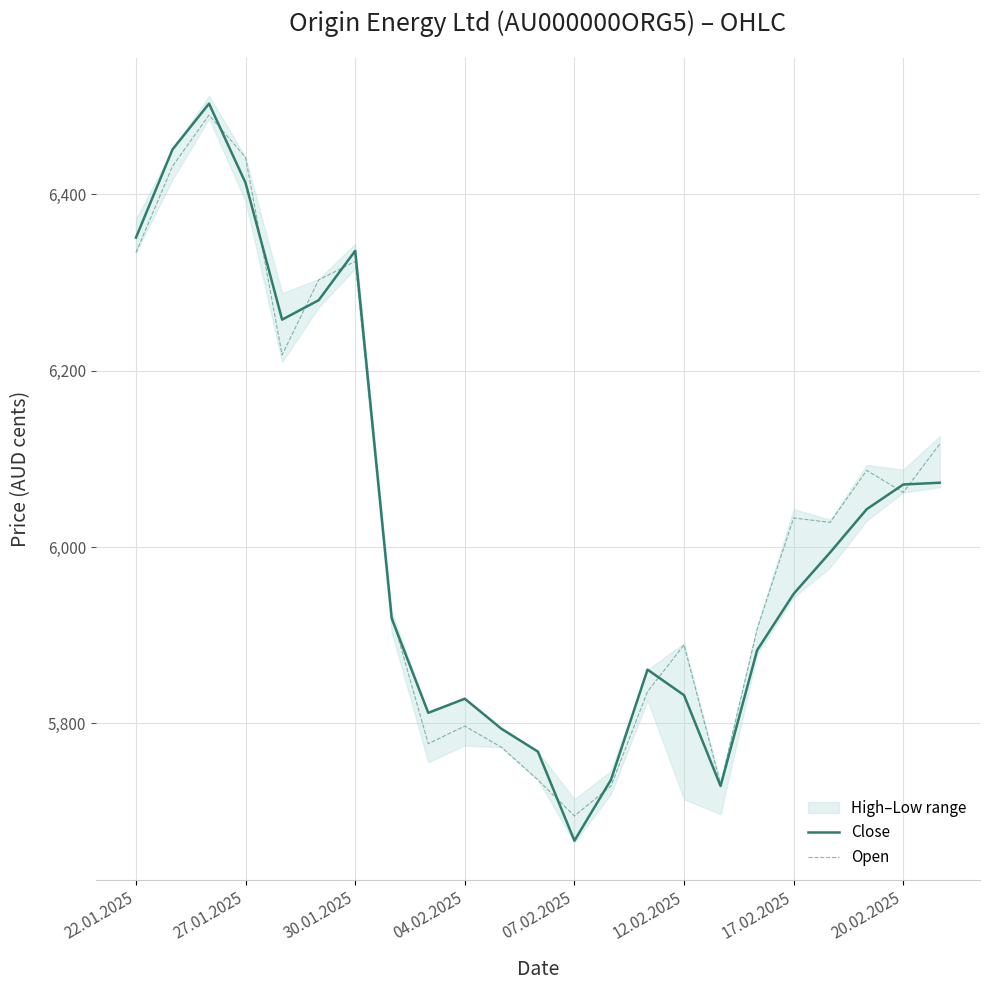

Is it true that Open equals 3925 at 17?

False